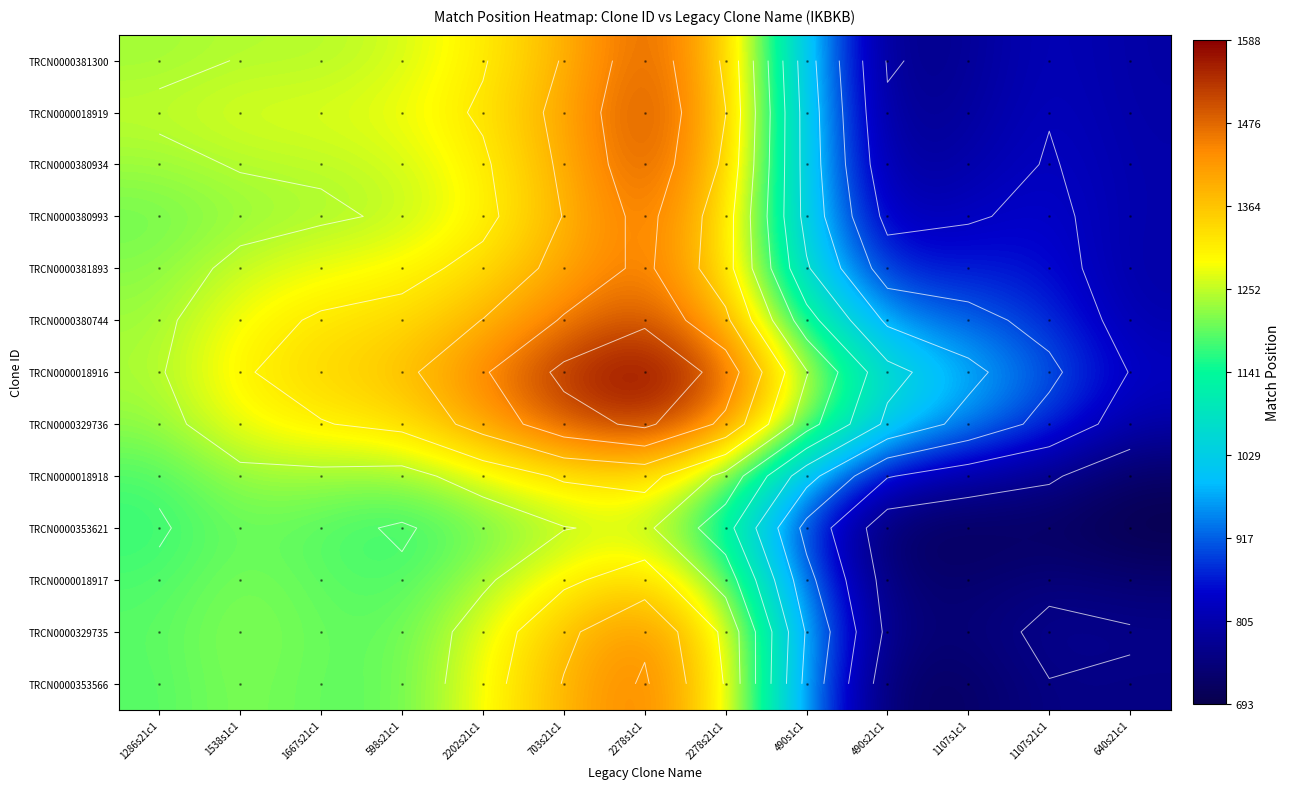

How many data points in TRCN0000329735 are above 1196?

7